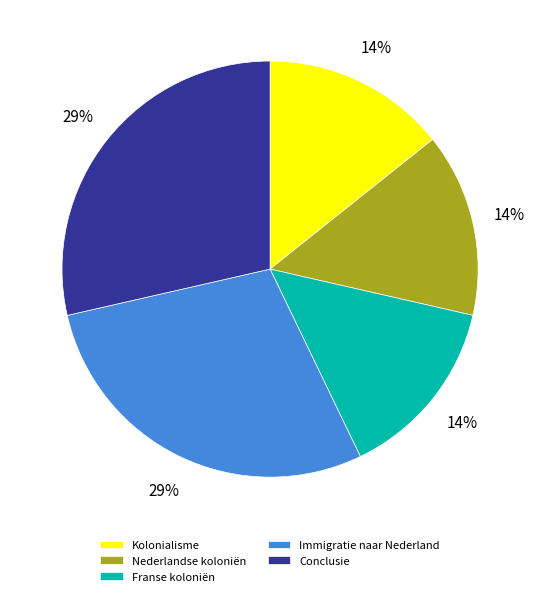

True or false: Kolonialisme accounts for 1% of the total.

False